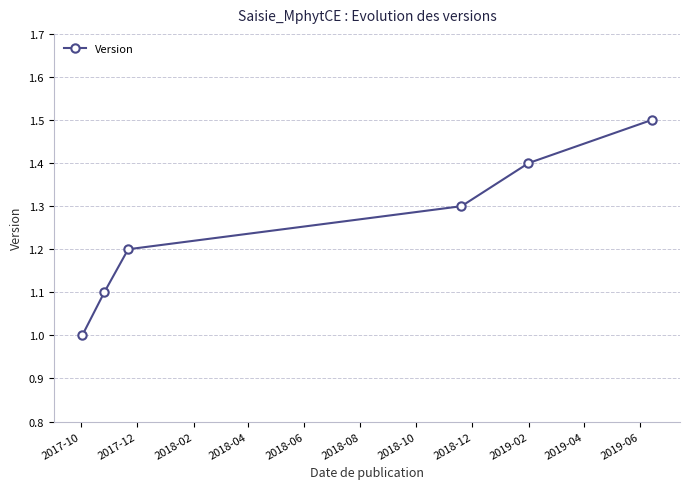

What is the greatest value displayed?

1.5